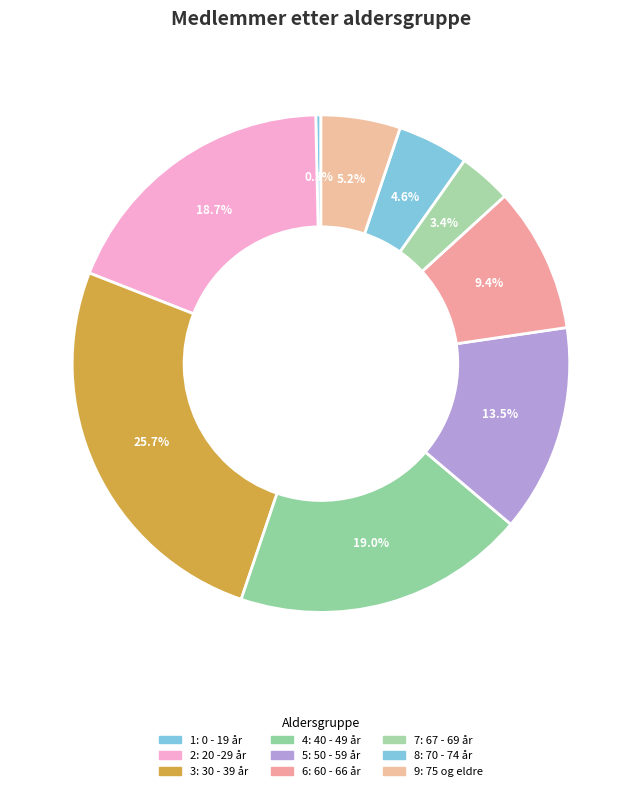

To the nearest percent, what is the difference between the largest and smallest slice percentages?

25%